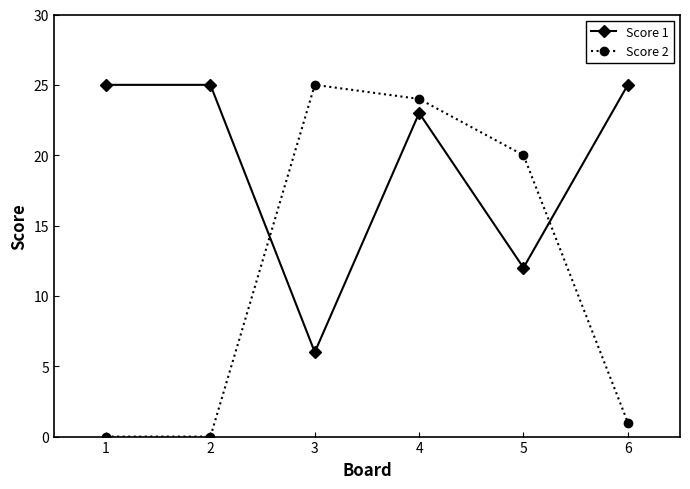

Which category has the lowest value in the Score 1 series?

3